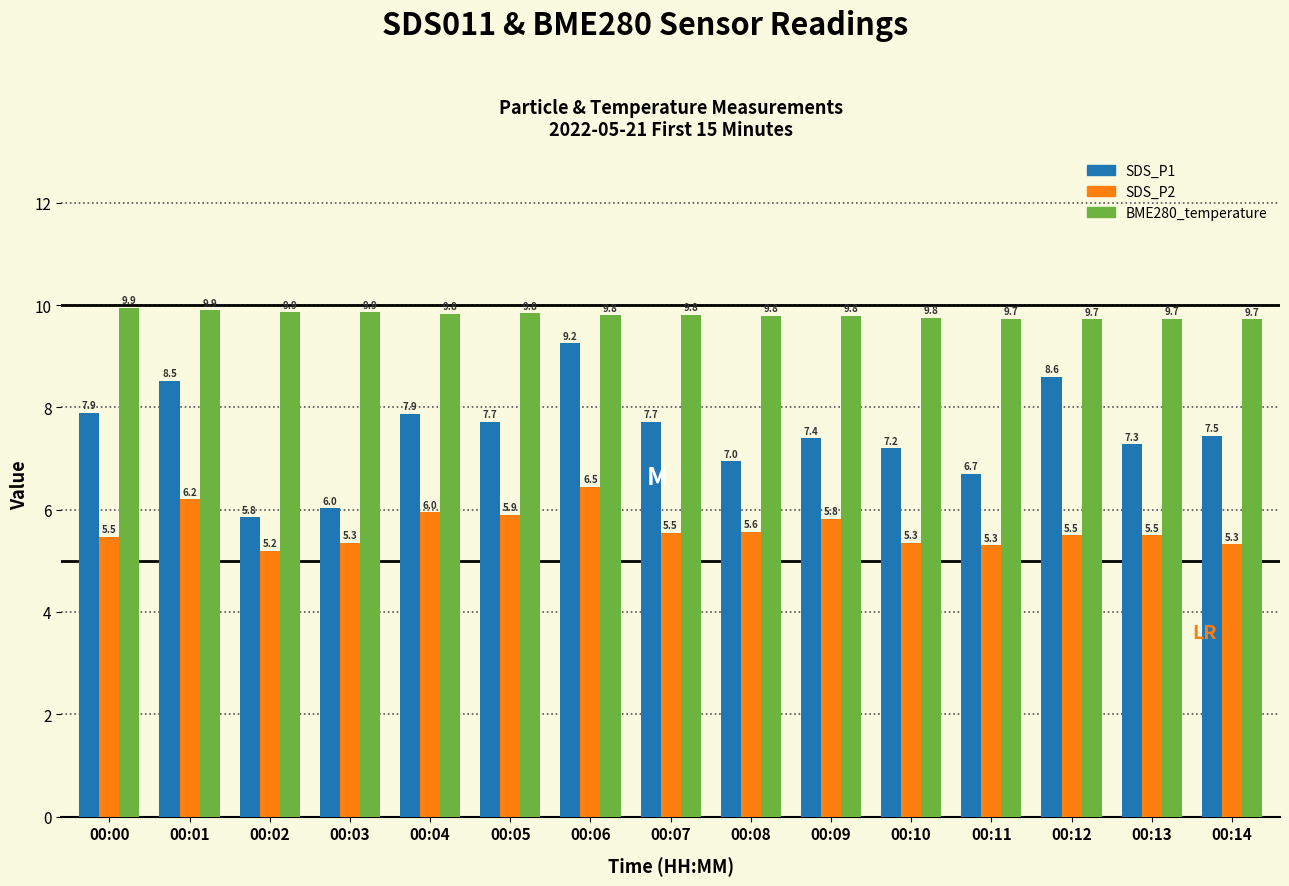

How many bars are there in each group?

3